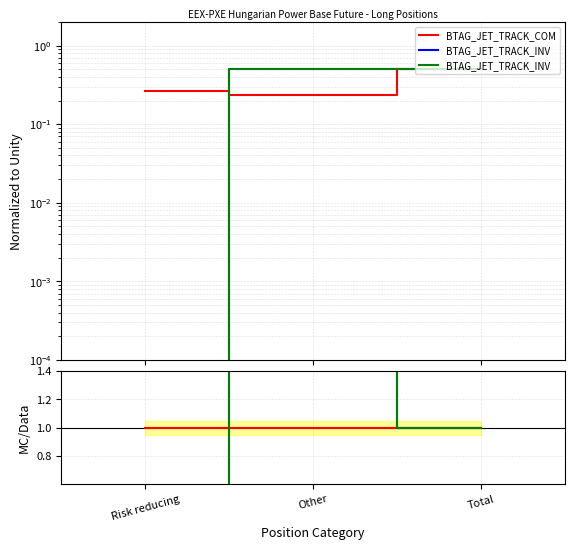

What is the label of the 2nd point from the left?

Other